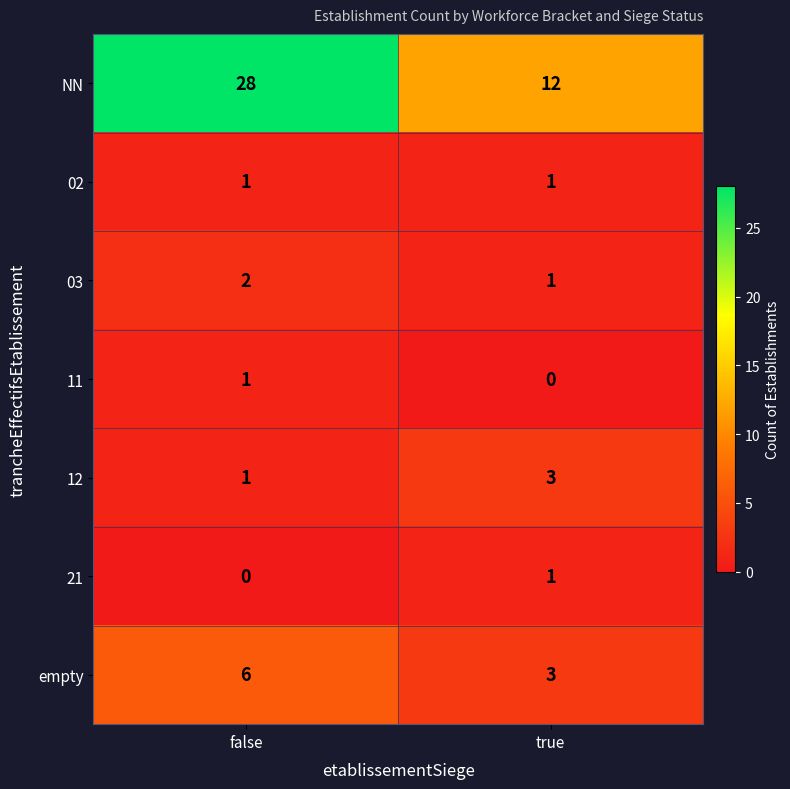

What is the greatest value displayed?

28